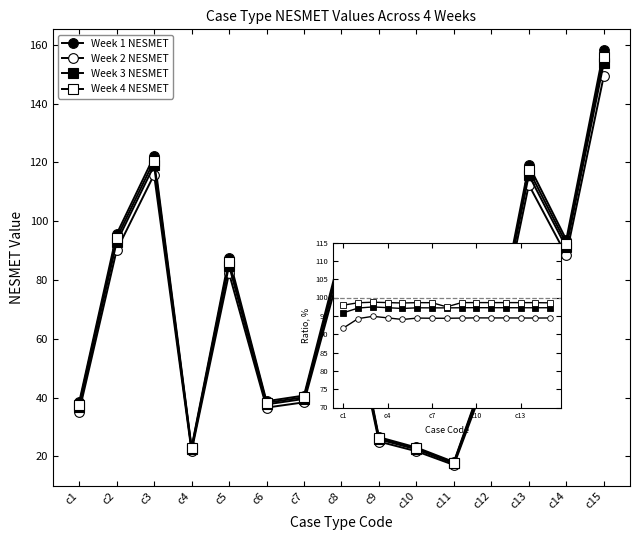

Which has a higher value, c9 or c3?

c3